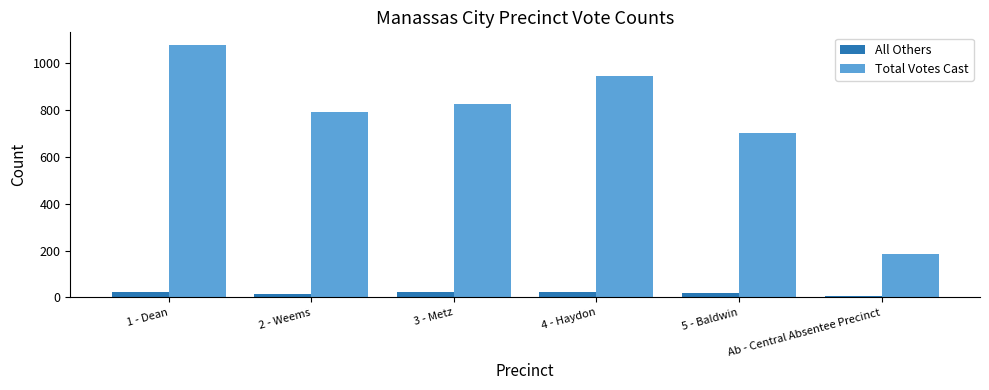

Between 4 - Haydon and 5 - Baldwin, which series saw the biggest shift?

Total Votes Cast